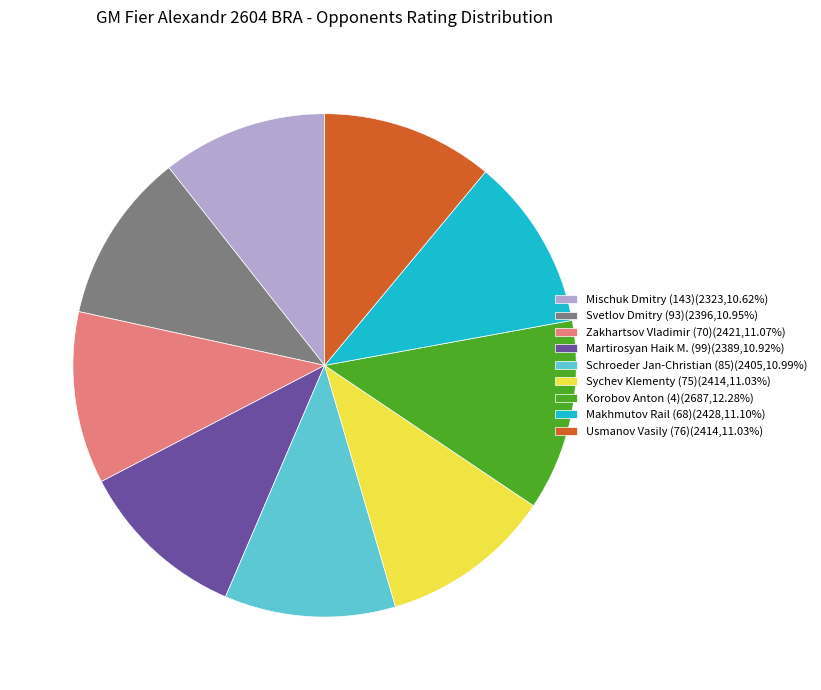

Do Svetlov Dmitry (93)(2396,10.95%) and Makhmutov Rail (68)(2428,11.10%) together represent more than half of the pie?

No